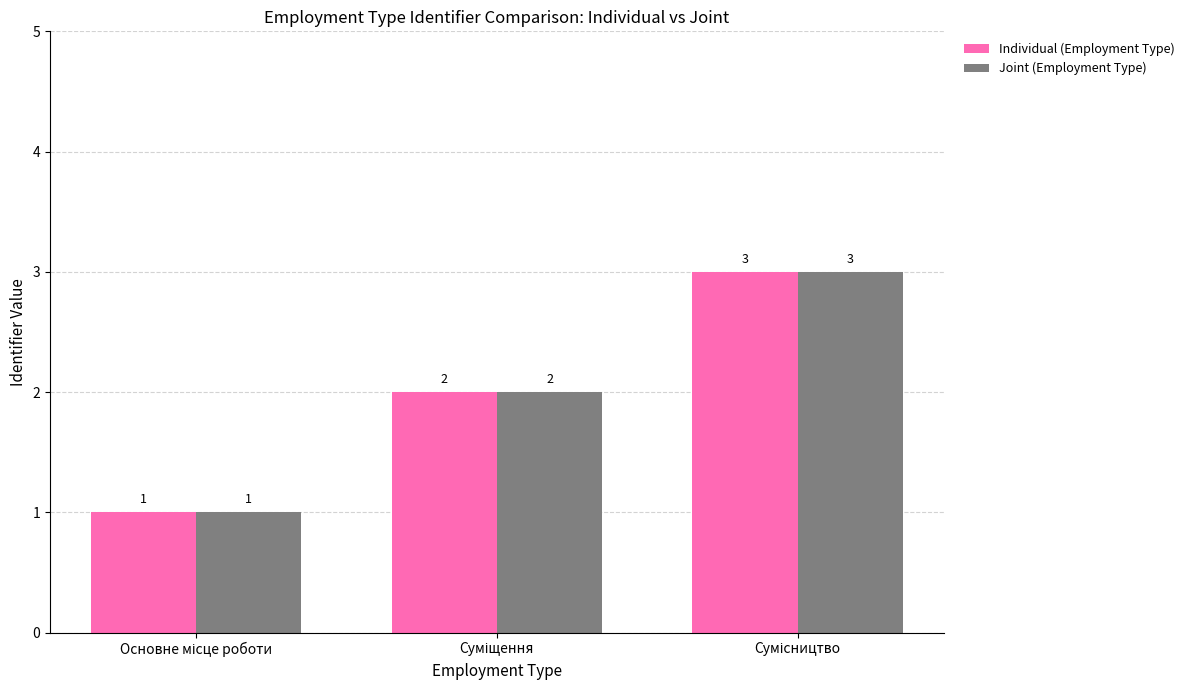

Count the Joint (Employment Type) values in the range 1 to 3.

3